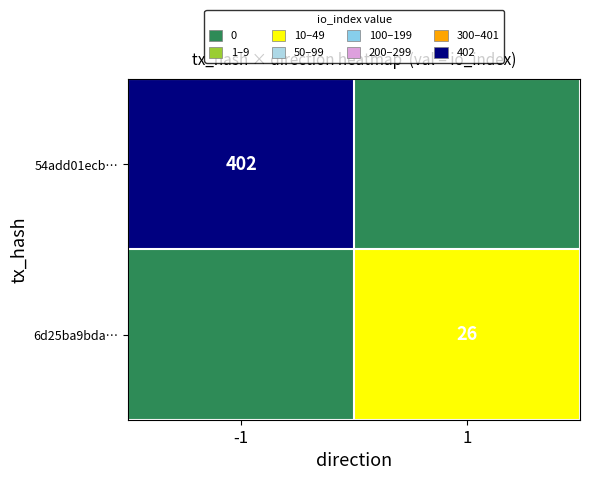

True or false: 6d25ba9bda… has a value of 26 at 1.

True